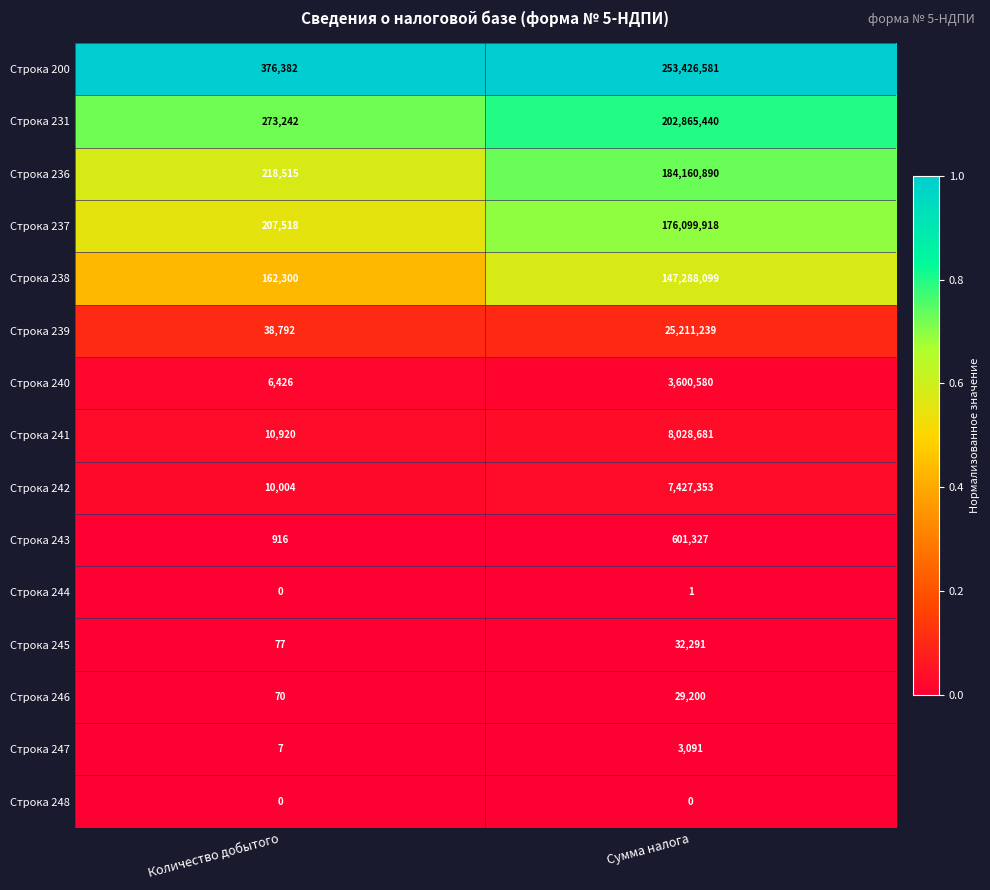

Which series has the largest total across all categories?

Строка 200